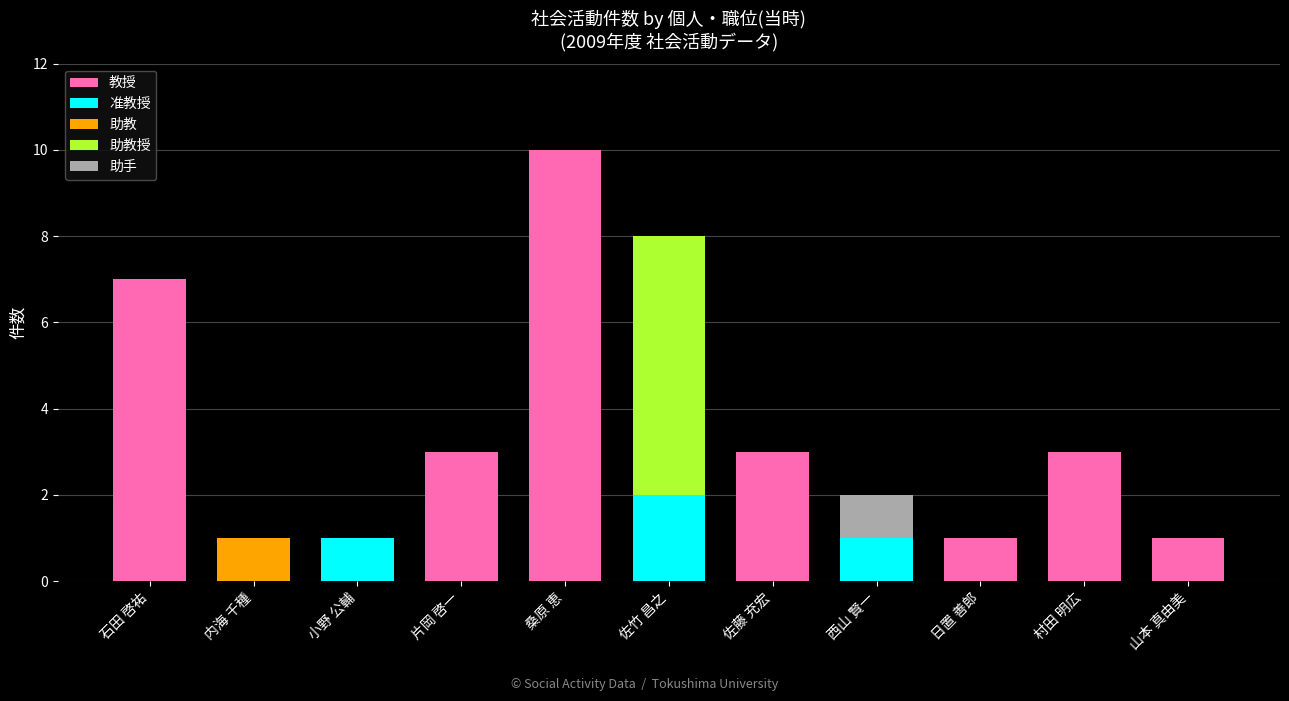

What is the maximum value for 教授?

10